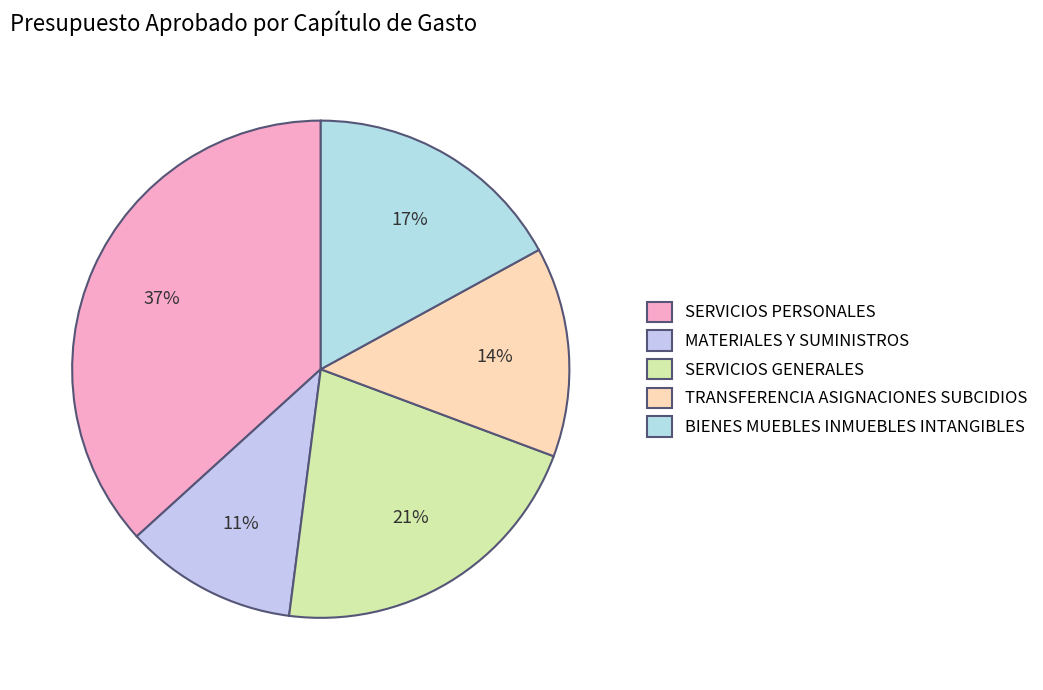

Which category has the smallest portion of the pie?

MATERIALES Y SUMINISTROS